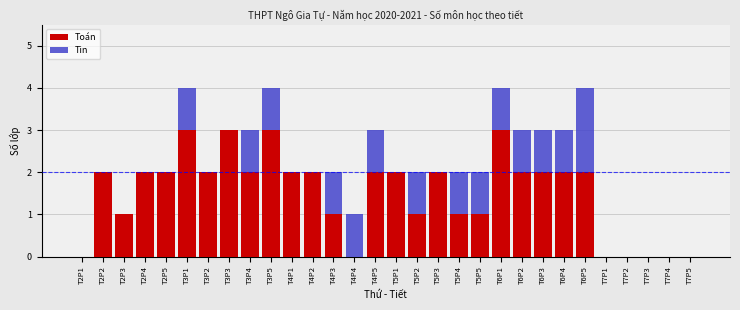

The Toán series shows 2 at T2P5. True or false?

True